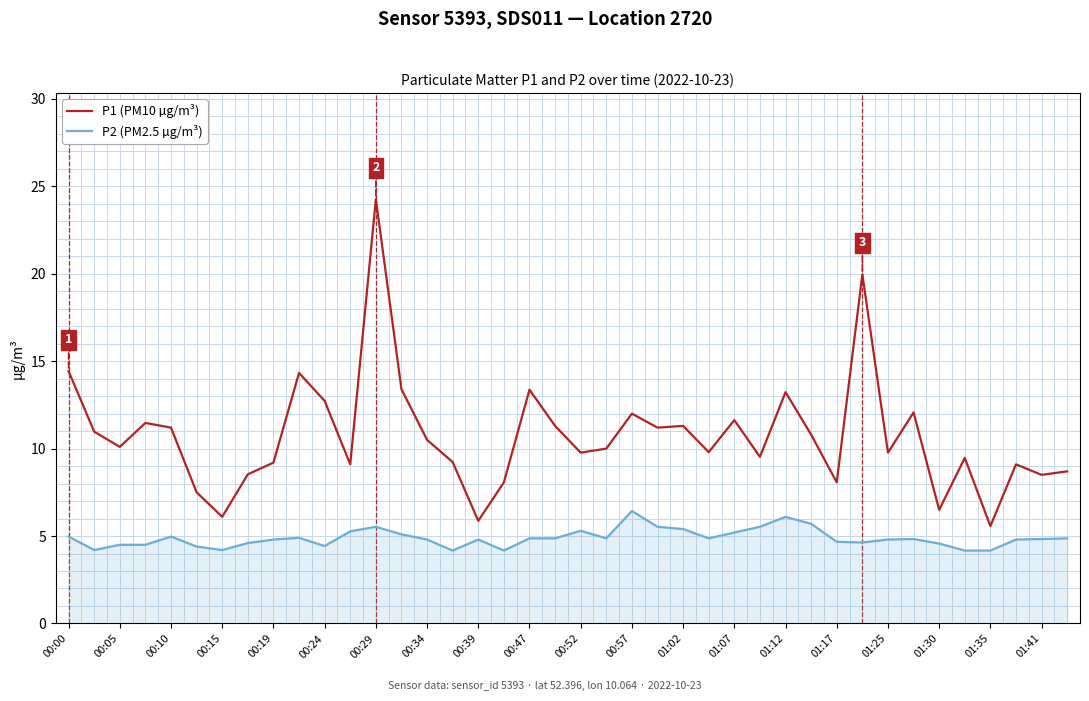

What is the average value of the P1 (PM10 µg/m³) series?

10.7